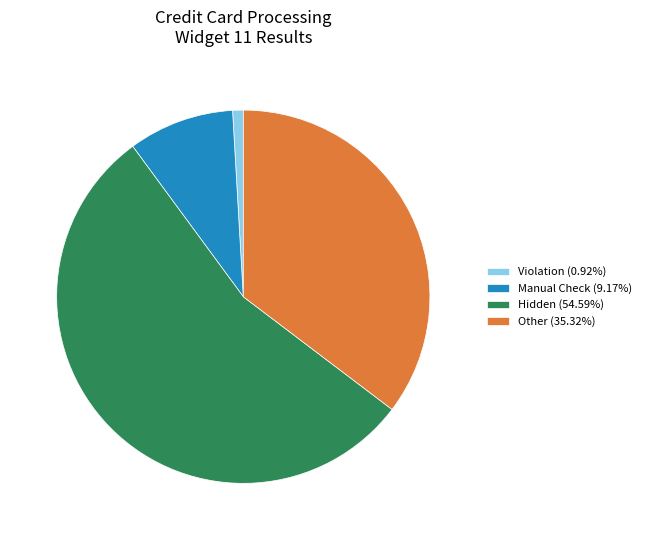

Which slice is the largest?

Hidden